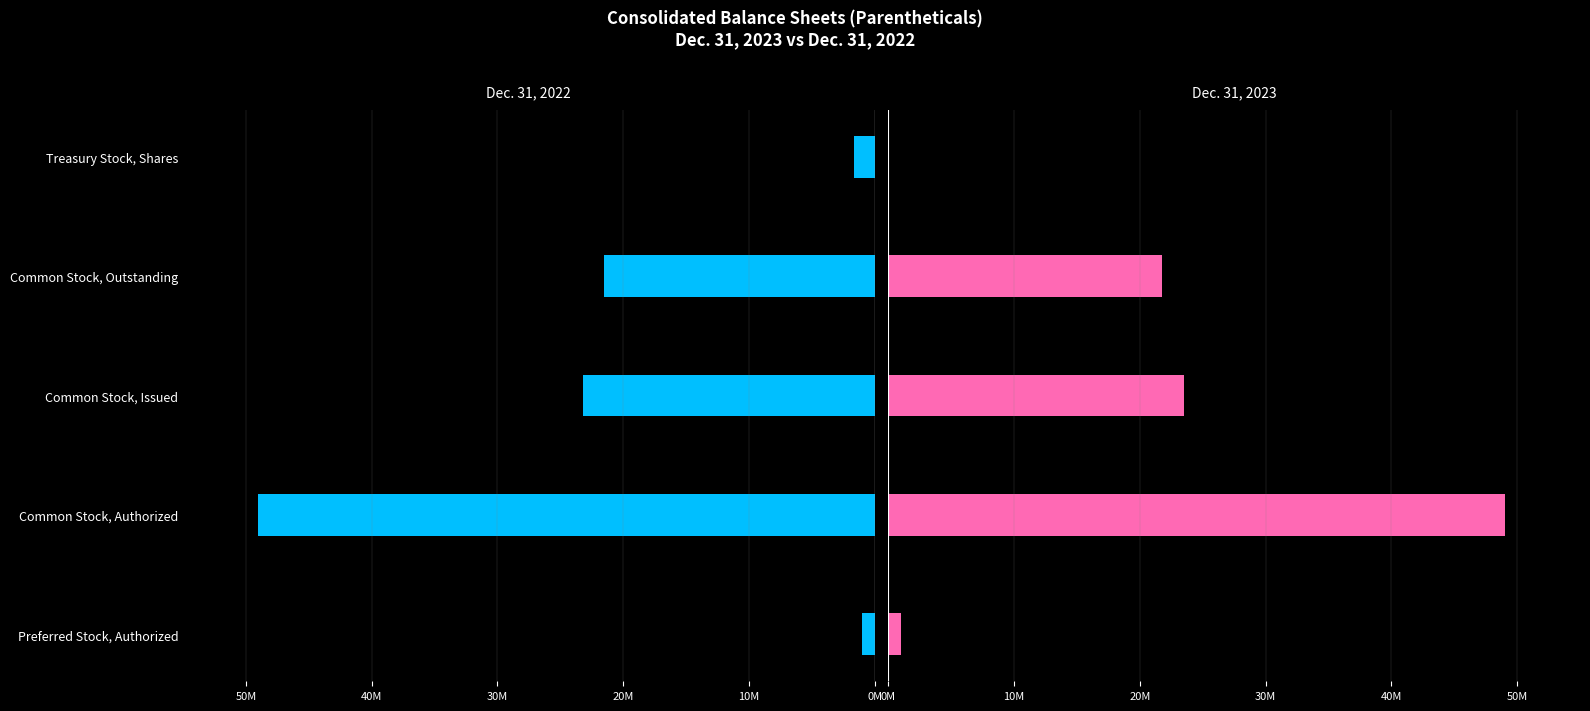

The Dec. 31, 2023 series shows 38907405 at Common Stock, Outstanding. True or false?

False